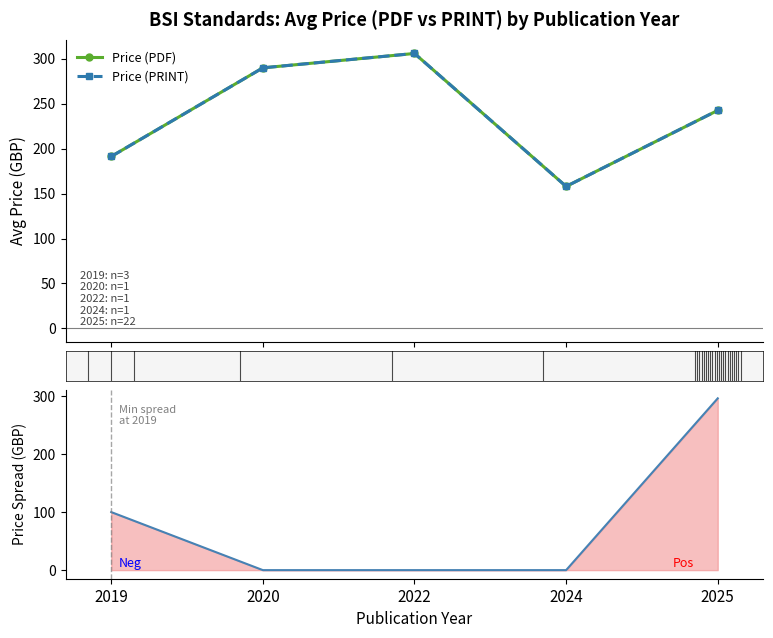

At how many categories does at least one series exceed 171?

4